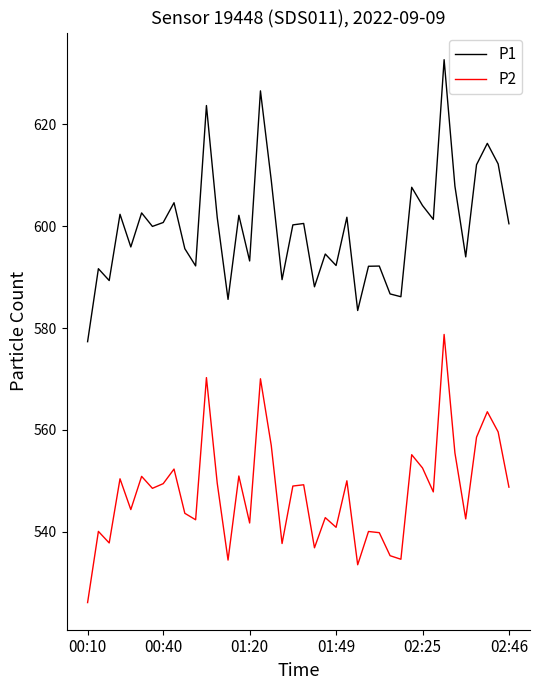

What is the difference between the maximum and minimum values in the P1 series?

55.3